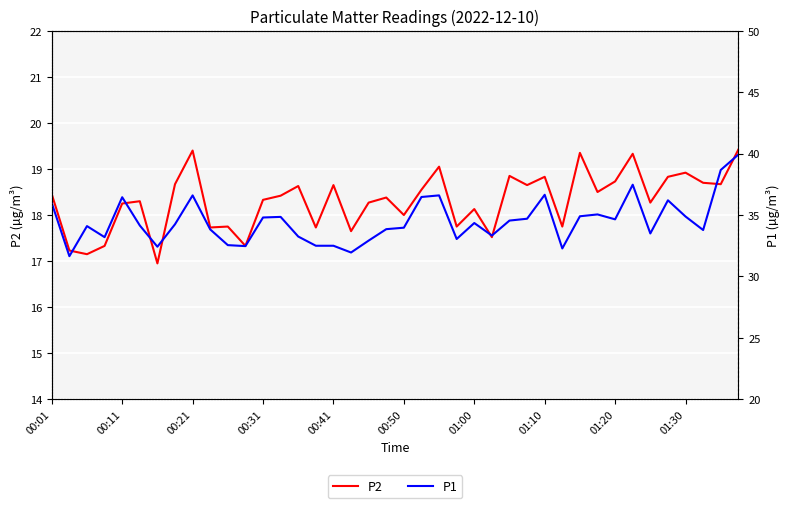

At which label is P1 closest to 35?

31